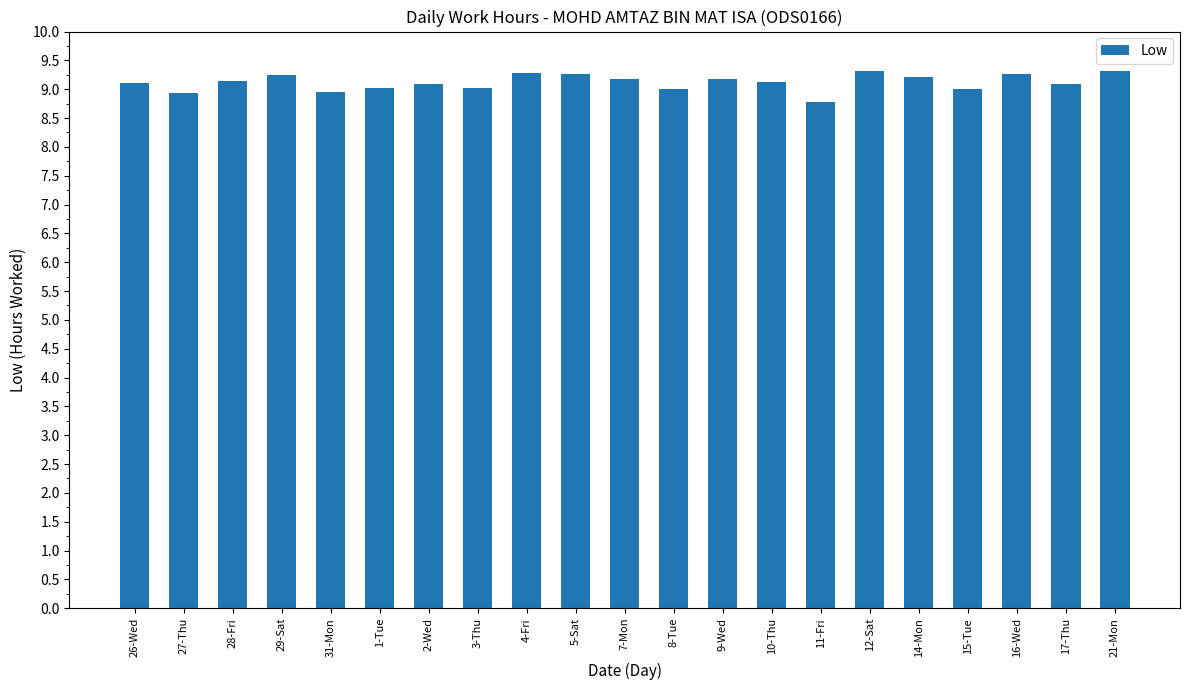

What is the approximate value at 15-Tue?

9.0